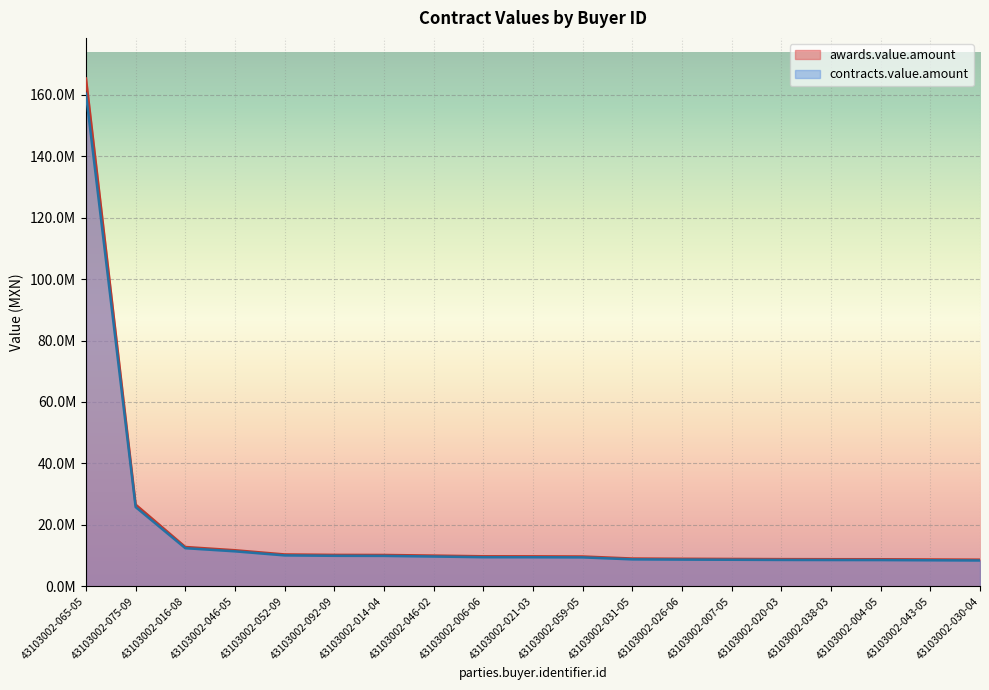

What are all the series names shown in the legend?

awards.value.amount, contracts.value.amount